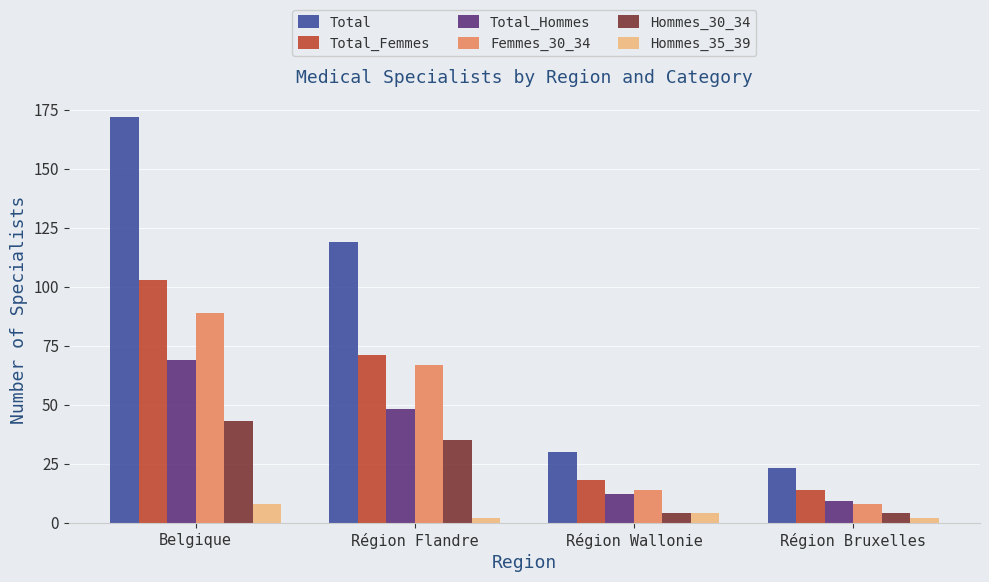

Rank the series by their maximum value, from lowest to highest.

Hommes_35_39, Hommes_30_34, Total_Hommes, Femmes_30_34, Total_Femmes, Total